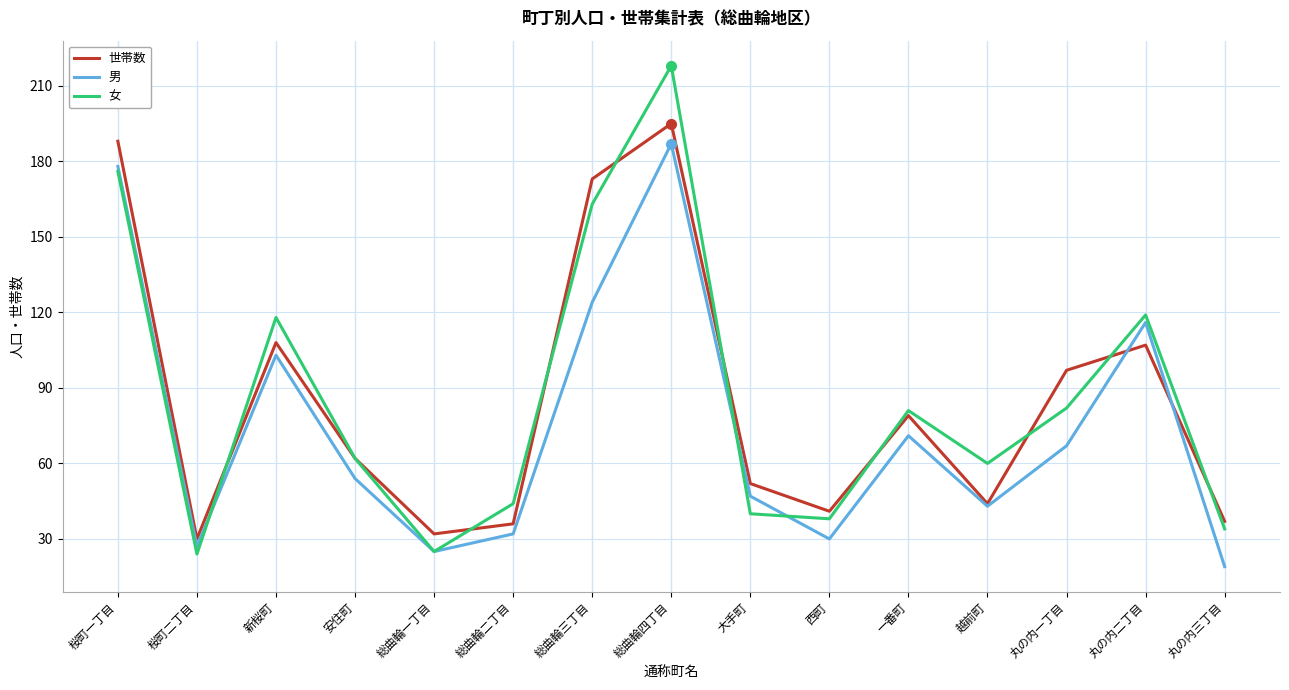

Is this an area chart (filled region under the line)?

No